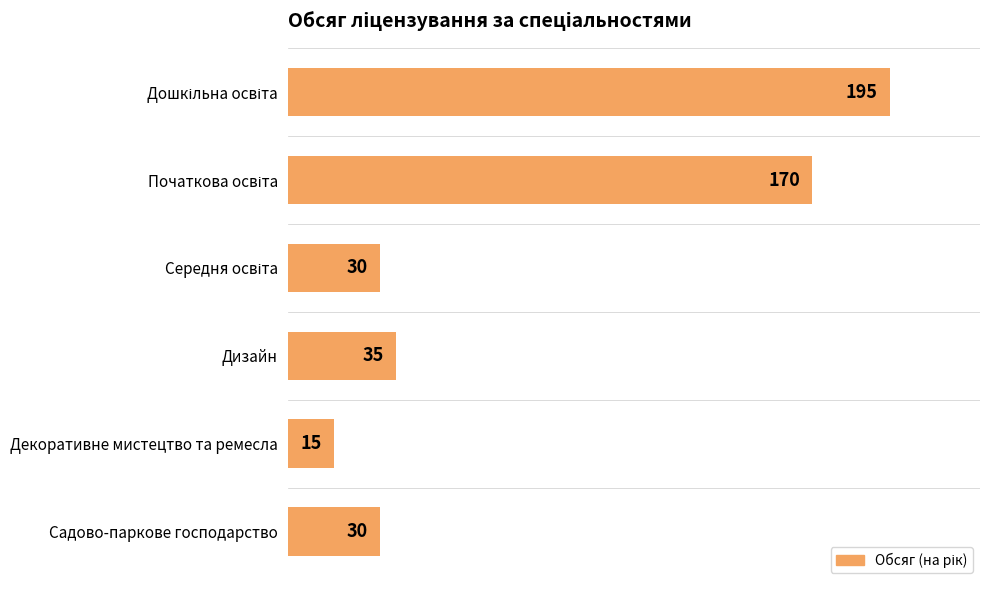

What is the ratio of the value at Дизайн to the value at Декоративне мистецтво та ремесла?

2.3